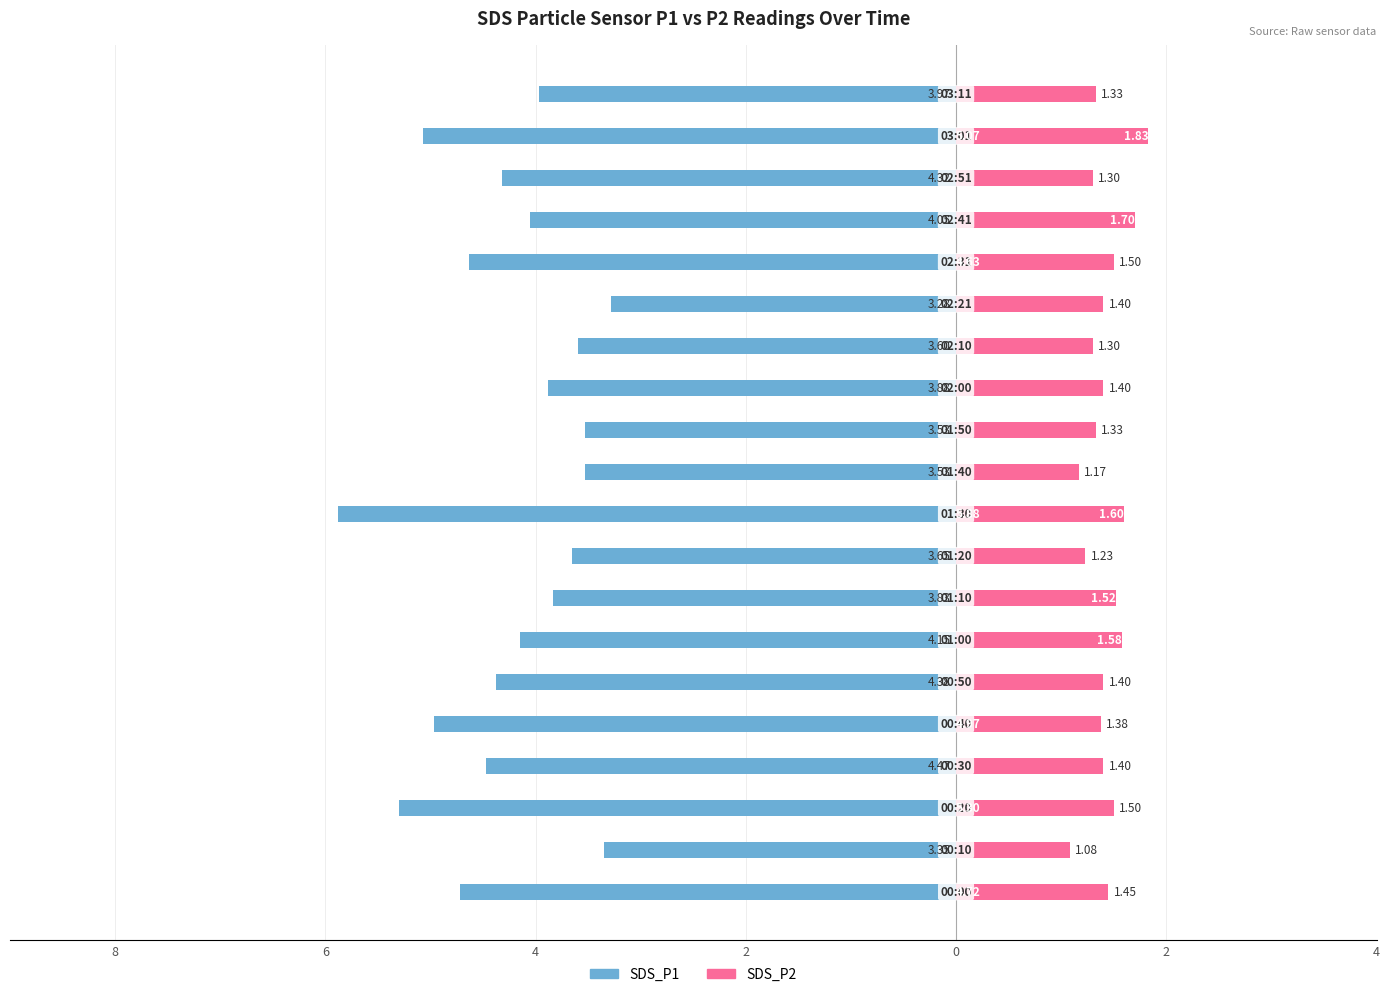

The value of SDS_P1 at 0 is -8.9. True or false?

False